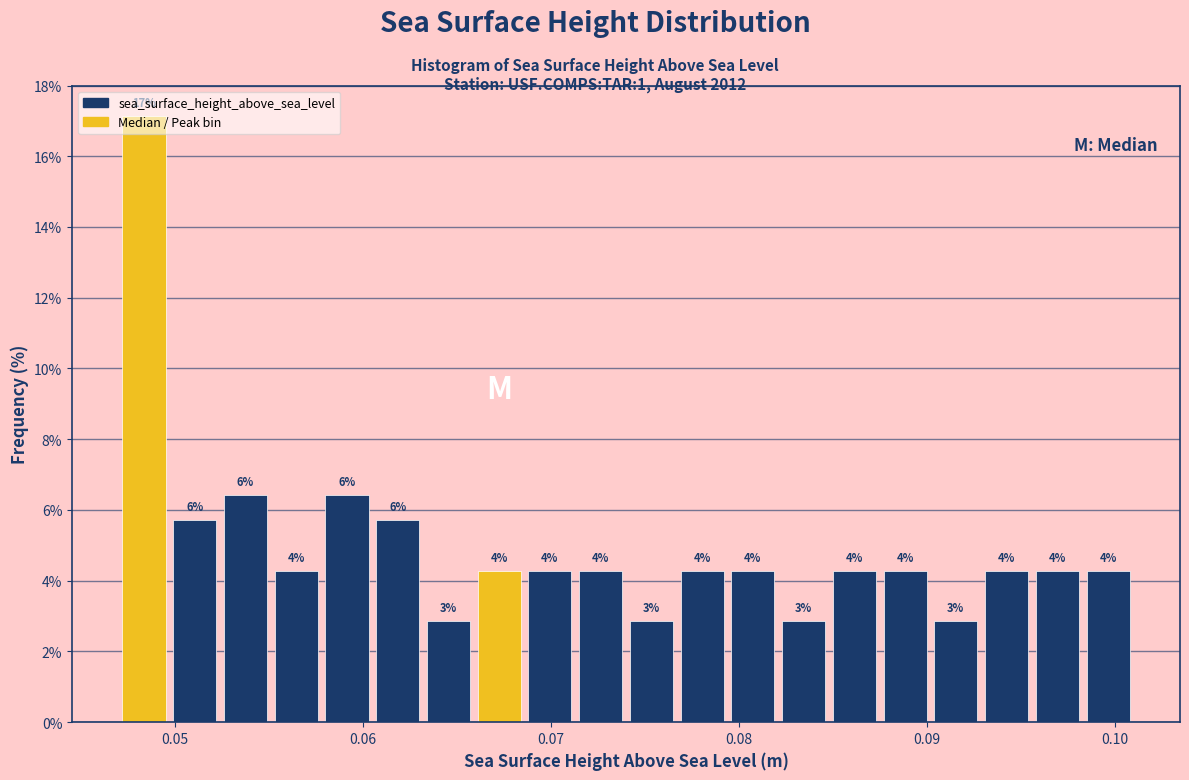

Read against the x-axis, roughly where is the centre of the tallest bar?

0.048